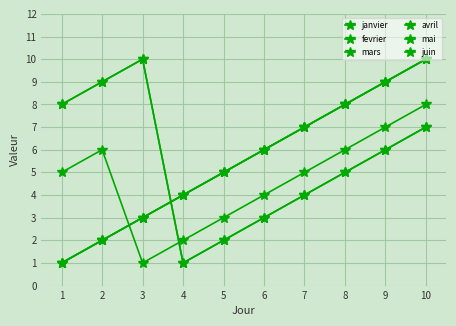

Does the chart have visible grid lines?

Yes